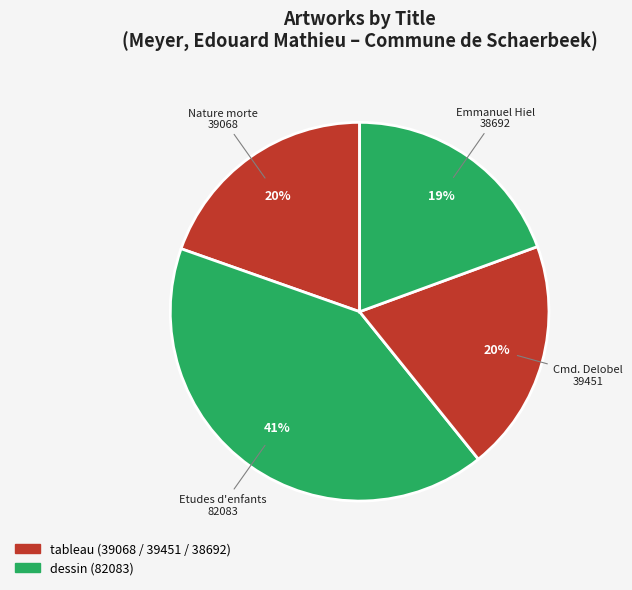

Which slice is the smallest?

Portrait d'Emmanuel Hiel